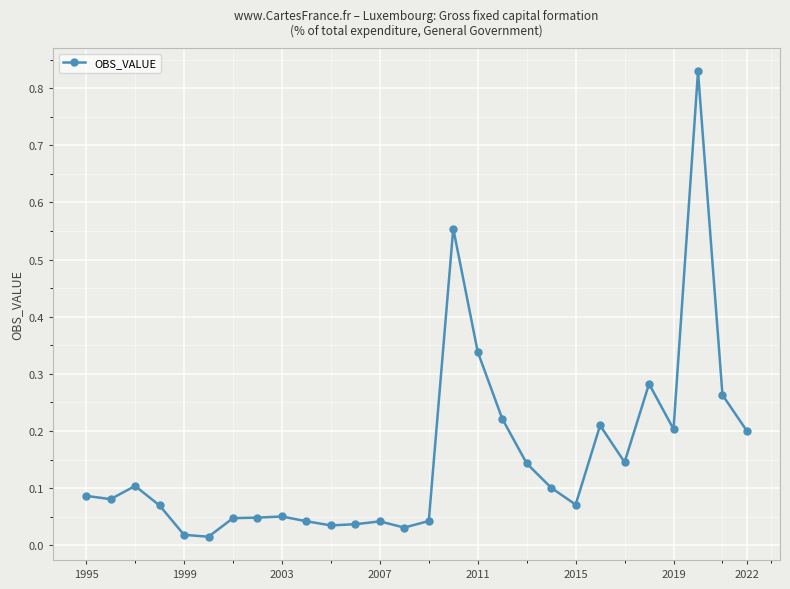

What is the difference between the second highest and second lowest values?

0.5